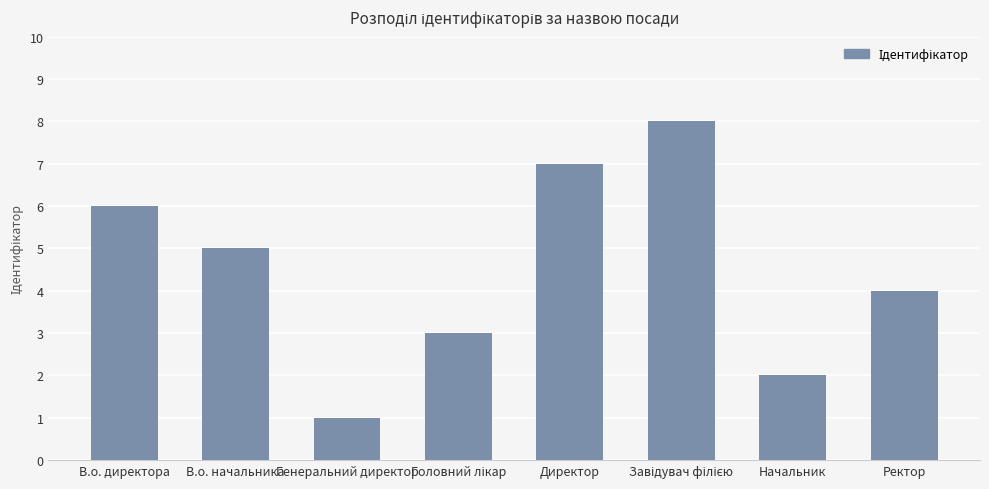

Is it true that the value at Директор is 10?

False